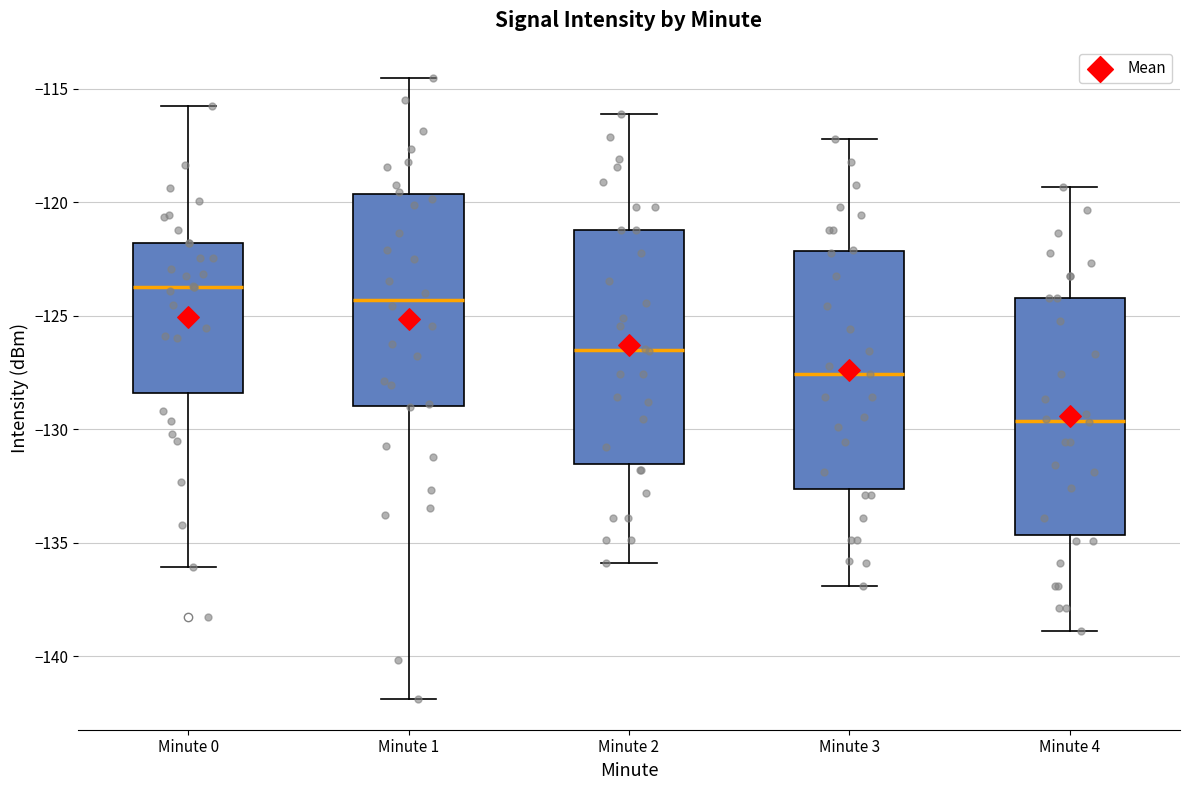

Reading left to right, transcribe this box plot: for each box, give where its median line is, the range the box spans, and where its two whiskers end, as read against the y-axis. The values are not printed on the chart, so give them approximately, as read against the axis.

Minute 0: median -123.5, box -128.5 to -122.0, whiskers -136.0 to -116.0
Minute 1: median -124.5, box -129.0 to -119.5, whiskers -142.0 to -114.5
Minute 2: median -126.5, box -131.5 to -121.0, whiskers -136.0 to -116.0
Minute 3: median -127.5, box -132.5 to -122.0, whiskers -137.0 to -117.0
Minute 4: median -129.5, box -134.5 to -124.0, whiskers -139.0 to -119.5